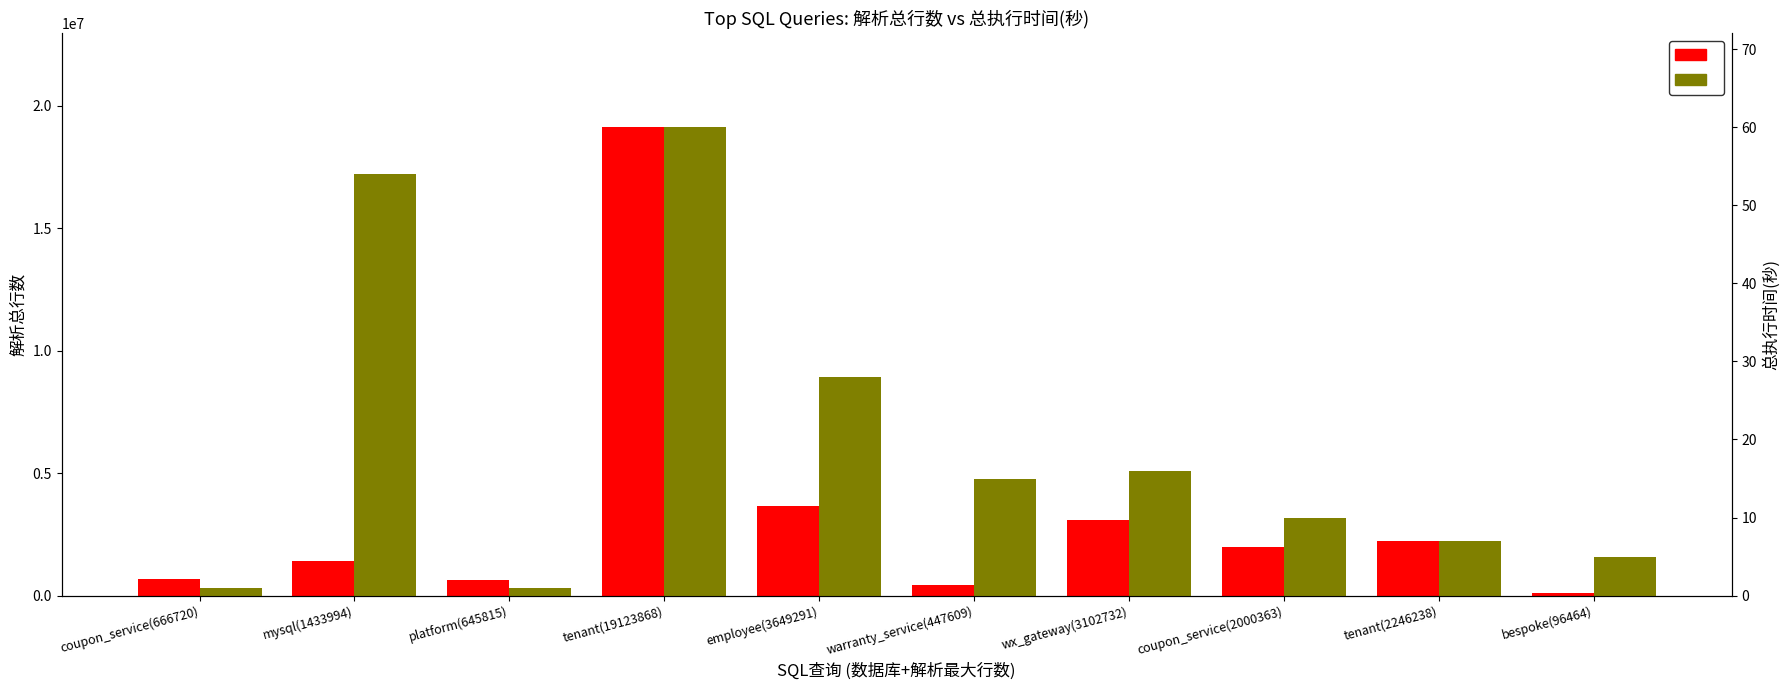

Count the number of data series in this chart.

2